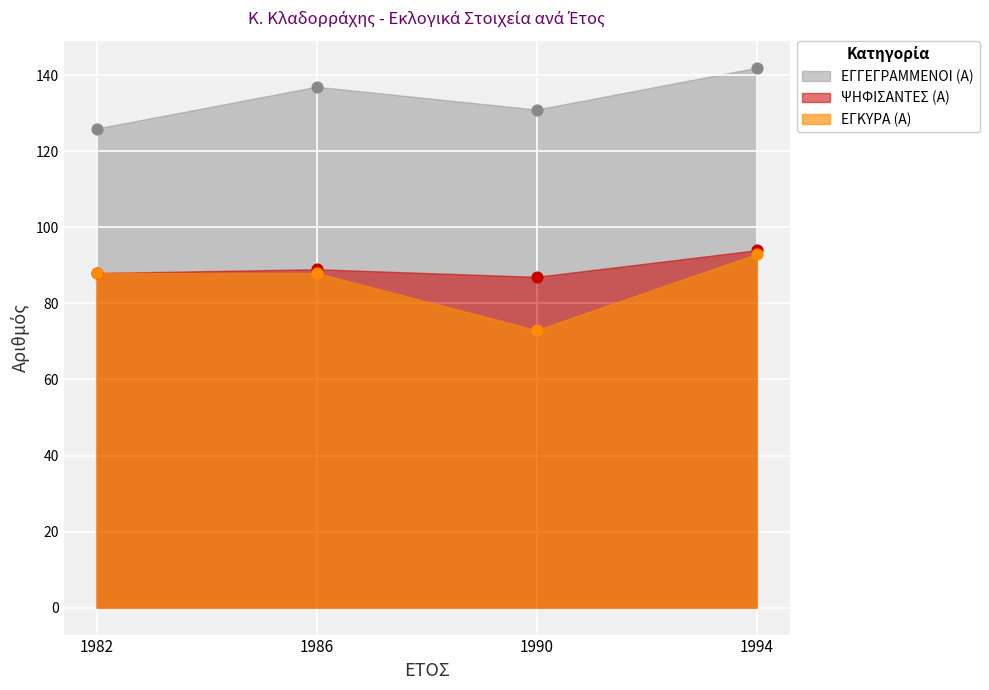

At how many categories does at least one series exceed 124?

4